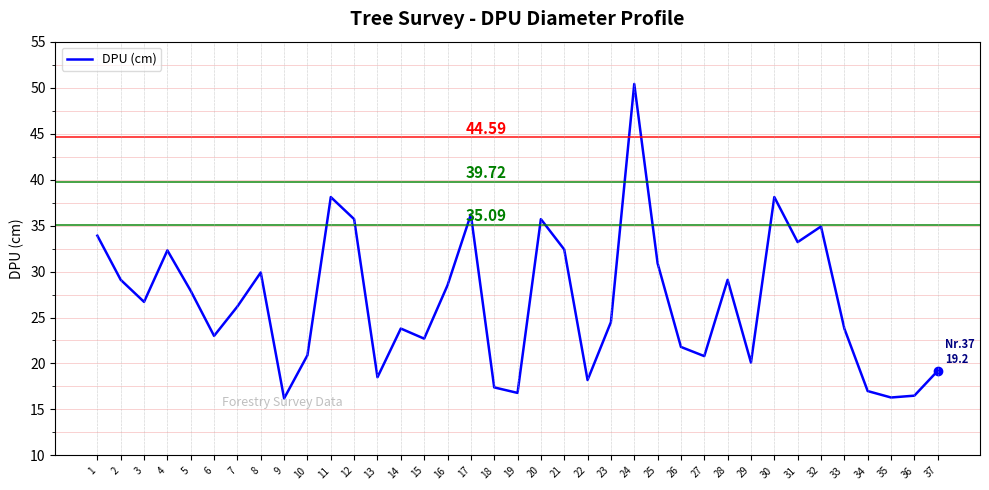

What is the difference between the second highest and second lowest values?

21.8